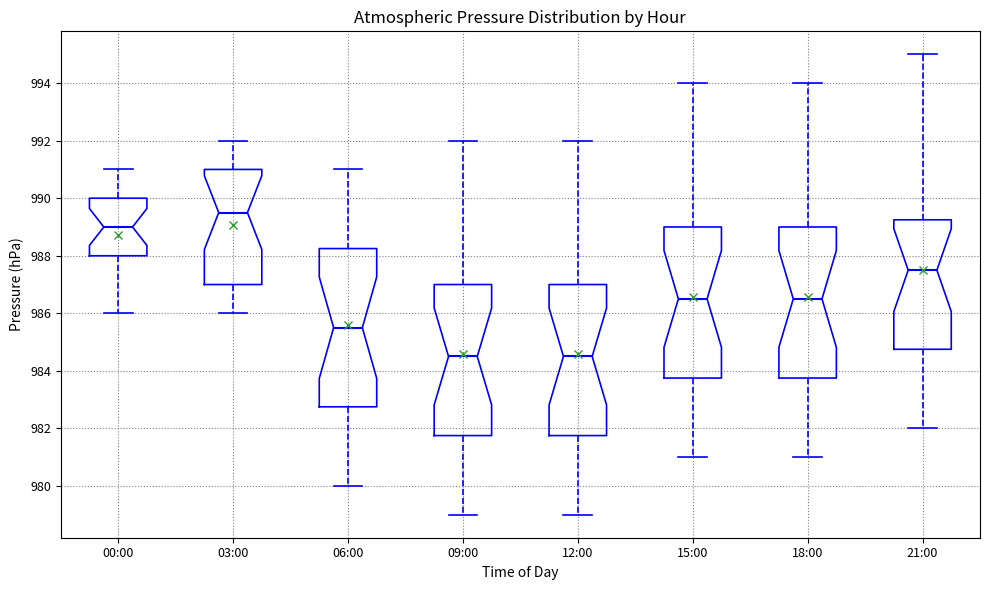

Which box is the tallest, from its lower edge to its upper edge?

06:00